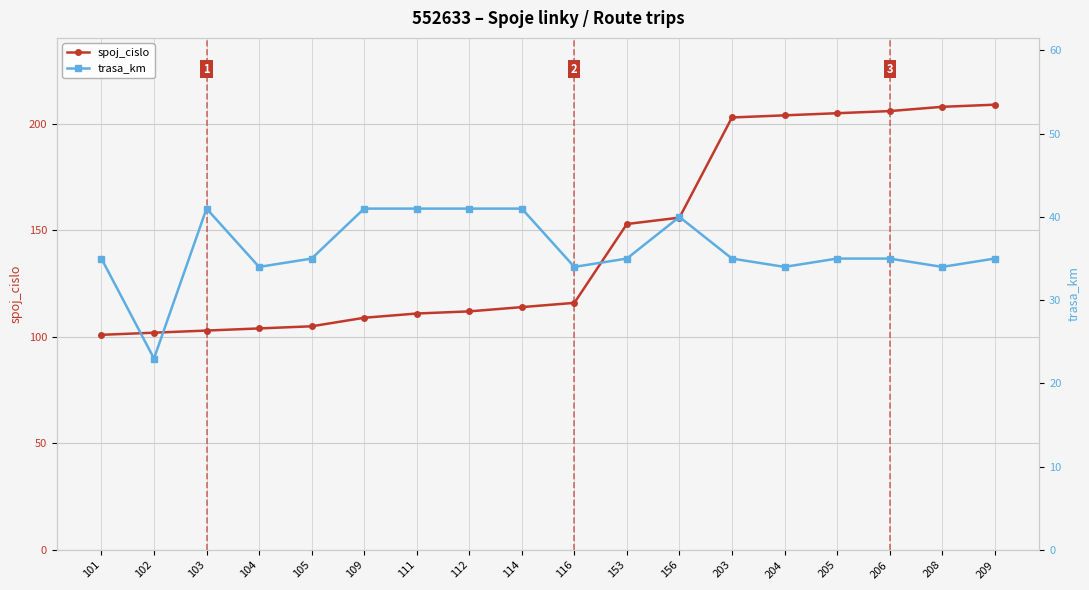

What is the average value of the spoj_cislo series?

146